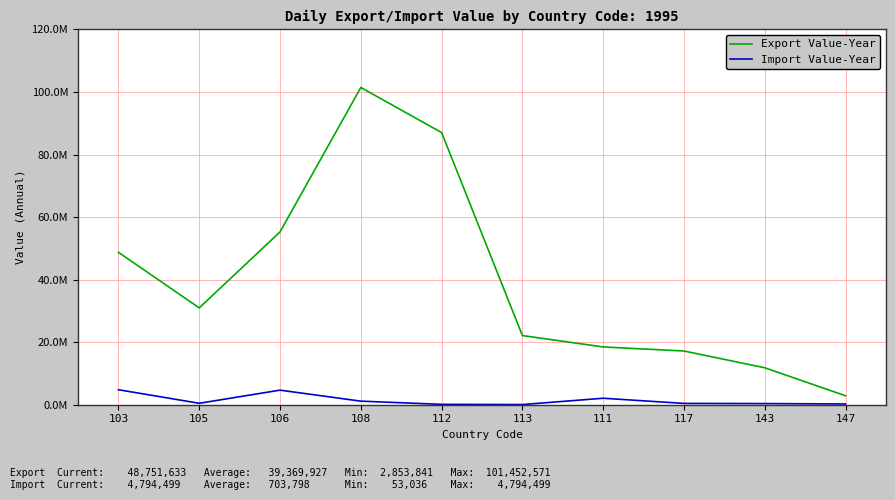

Does the chart display data point markers on the line(s)?

No